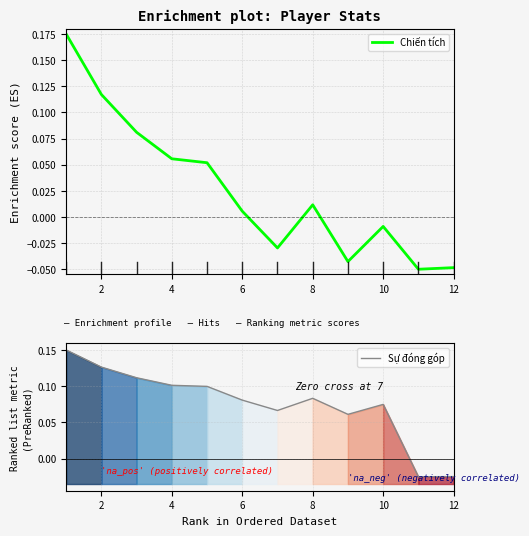

The Chiến tích series shows -0.1 at 12. True or false?

False